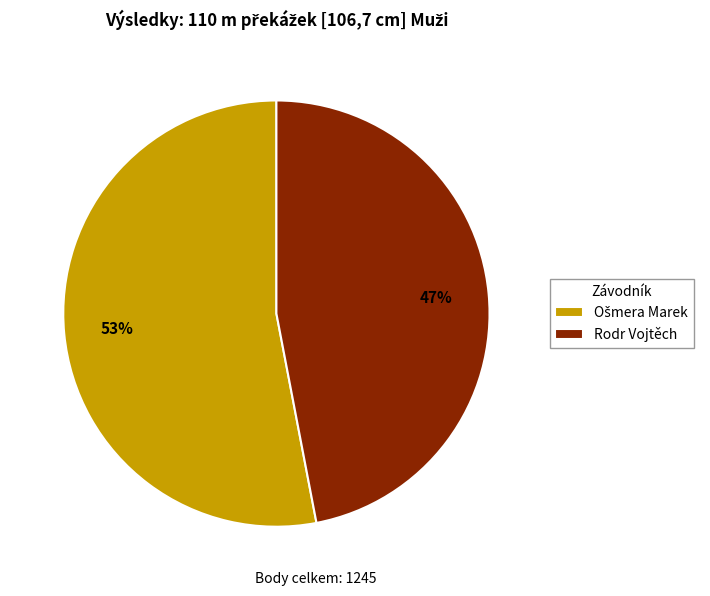

Does any single category account for the majority?

Yes